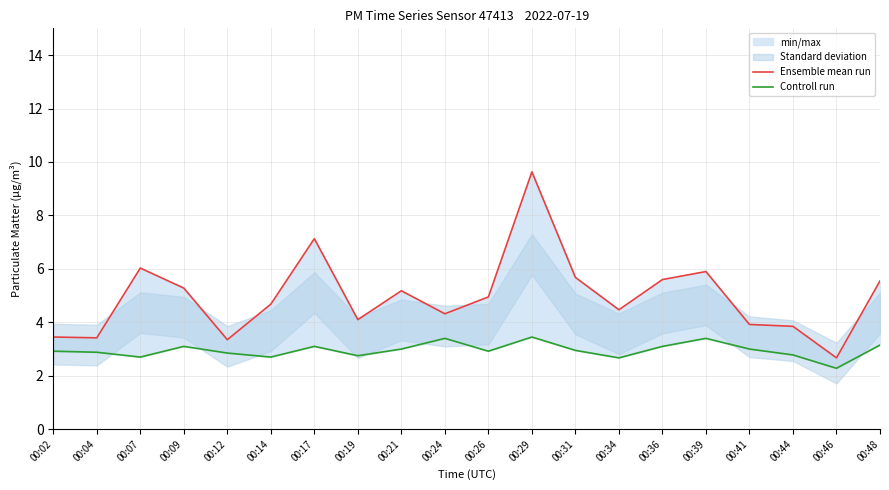

True or false: Controll run and Ensemble mean run cross at least once.

False